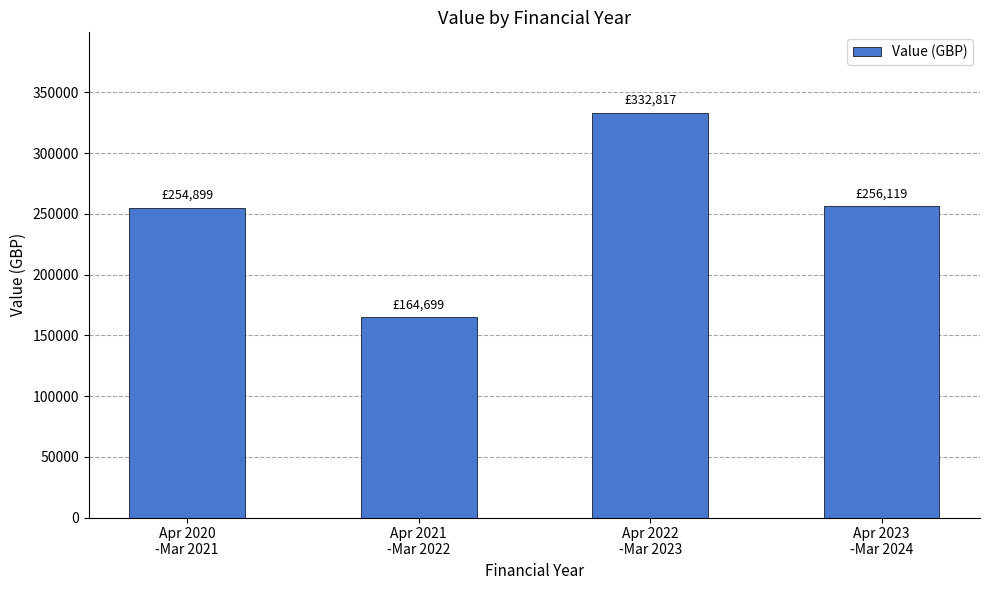

What is the greatest value displayed?

332816.6